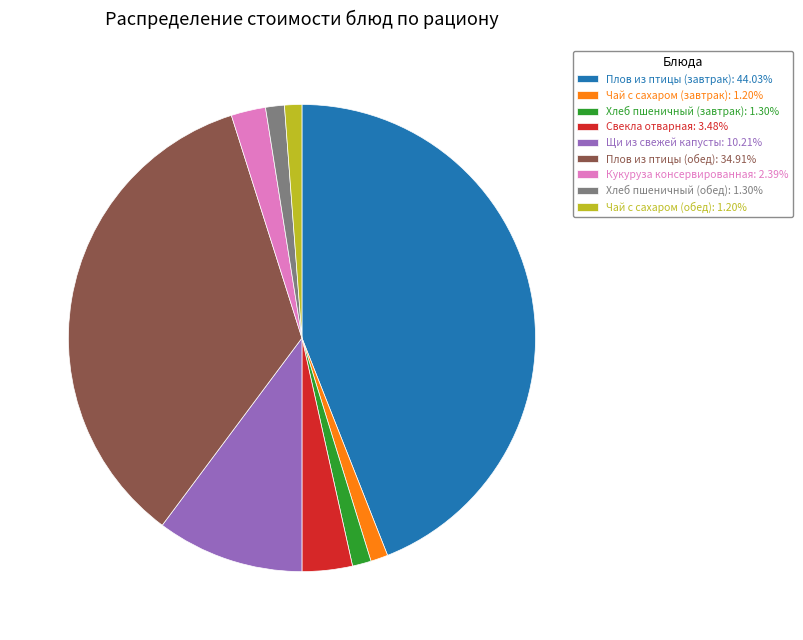

Is the sum of Хлеб пшеничный (завтрак): 1.30% and Чай с сахаром (обед): 1.20% greater than half?

No